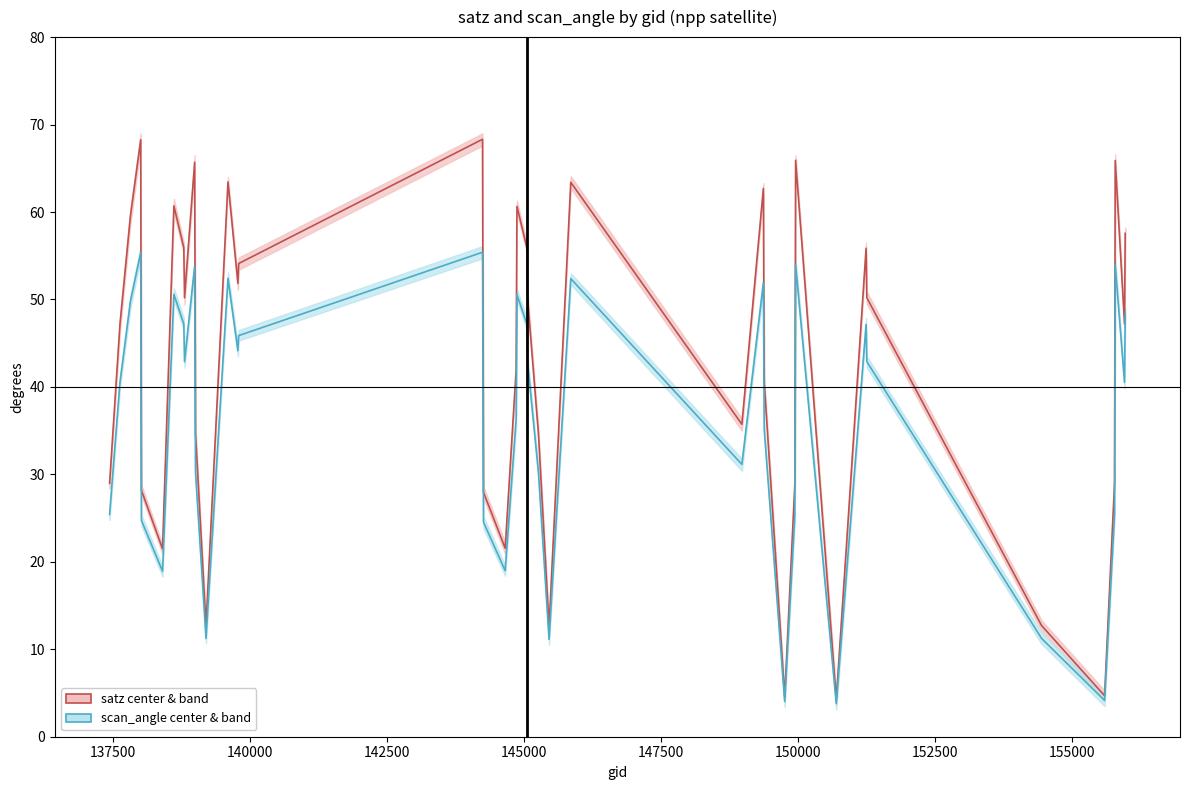

What is the greatest value displayed?

68.3